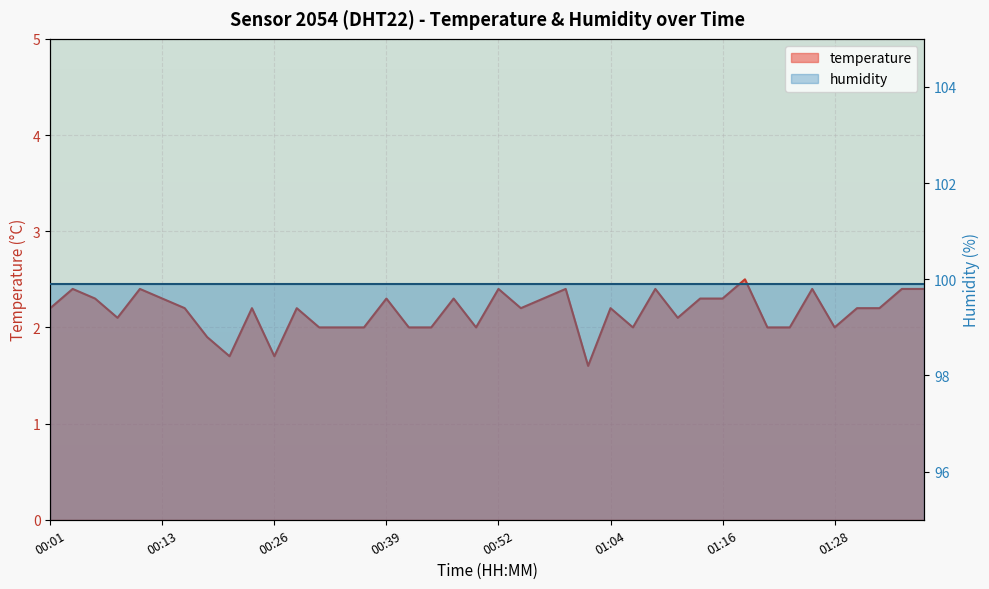

Reading right to left, what are all the values shown in this chart?

01:38=2.4	01:36=2.4	01:33=2.2	01:31=2.2	01:28=2.0	01:26=2.4	01:24=2.0	01:21=2.0	01:19=2.5	01:16=2.3	01:14=2.3	01:11=2.1	01:09=2.4	01:06=2.0	01:04=2.2	01:02=1.6	00:59=2.4	00:57=2.3	00:54=2.2	00:52=2.4	00:49=2.0	00:47=2.3	00:44=2.0	00:41=2.0	00:39=2.3	00:36=2.0	00:33=2.0	00:31=2.0	00:28=2.2	00:26=1.7	00:23=2.2	00:21=1.7	00:18=1.9	00:16=2.2	00:13=2.3	00:10=2.4	00:08=2.1	00:06=2.3	00:03=2.4	00:01=2.2